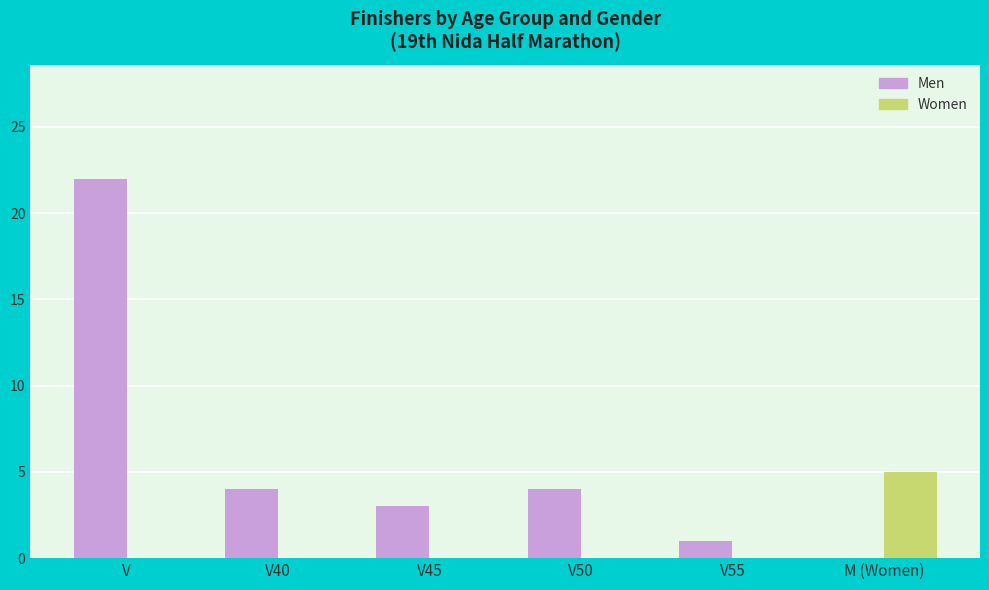

How many values in Men are above zero?

5